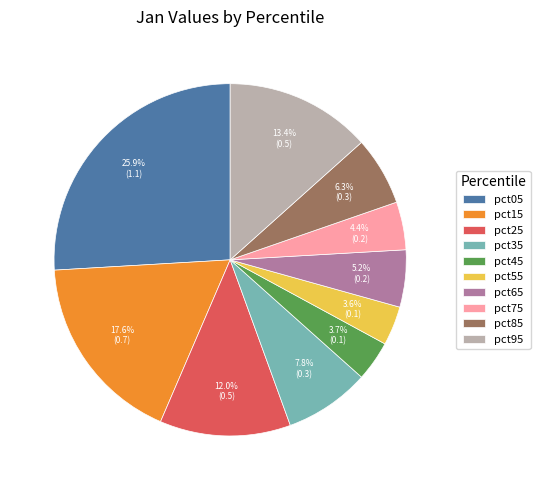

How much of the chart is everything except pct95?

86.6%